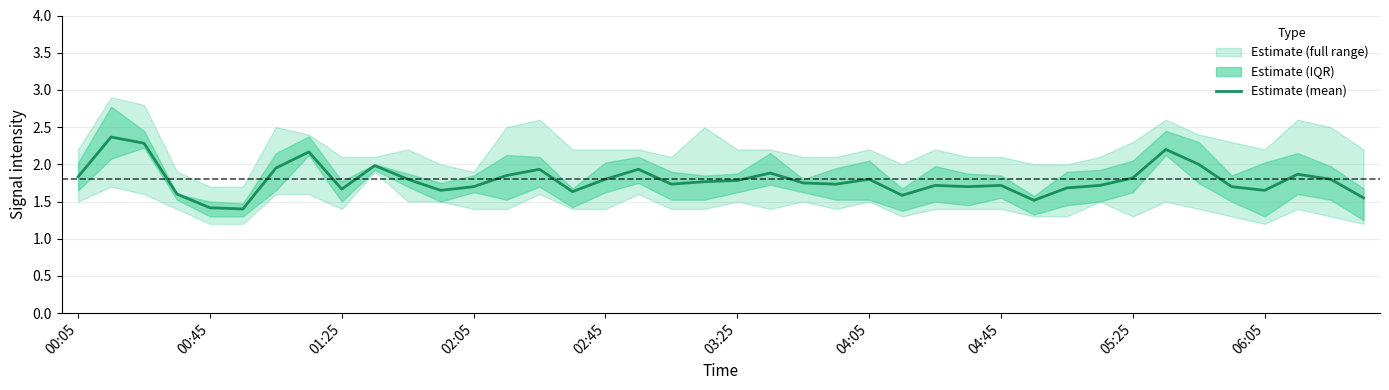

How many lines are shown in the chart?

1